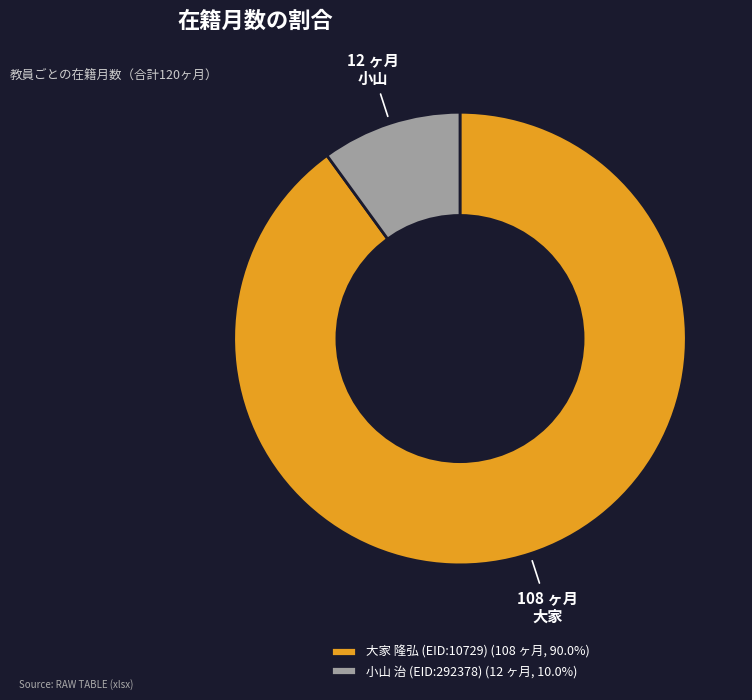

The 大家 隆弘 (EID:10729) slice represents 76% of the pie. True or false?

False